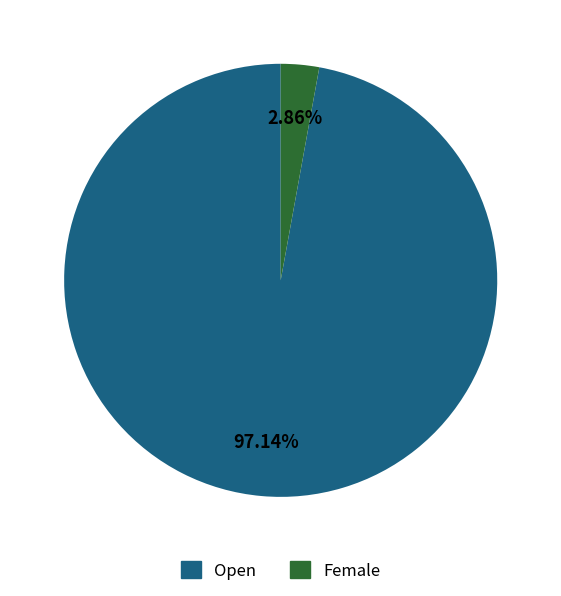

What is the total percentage of Female and Open?

100.0%